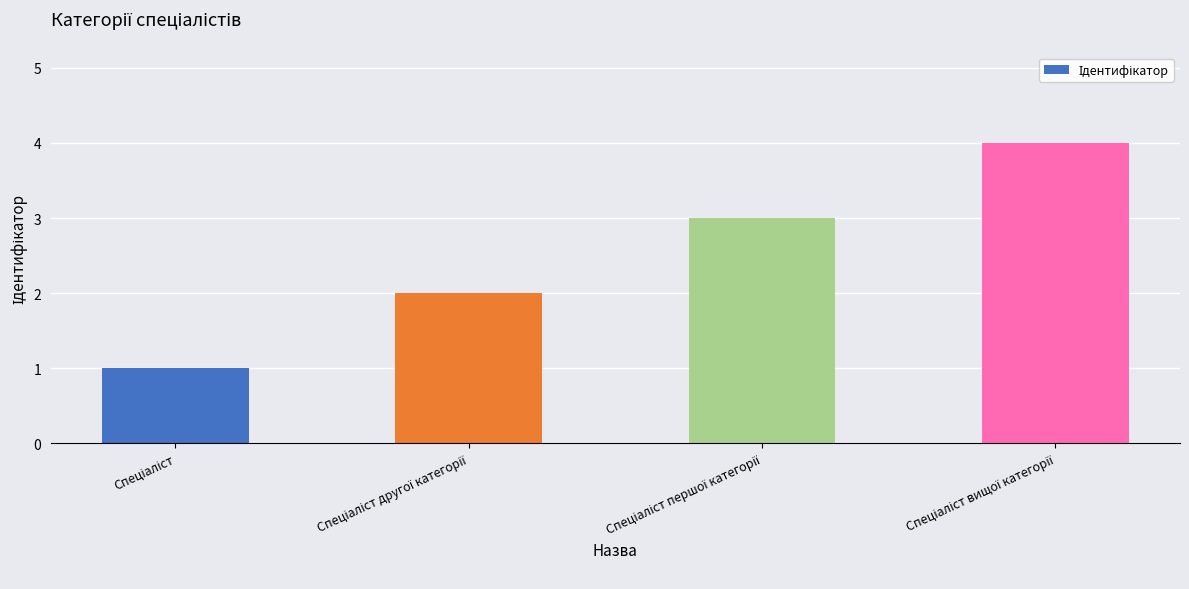

What is the difference between the second highest and minimum values?

2